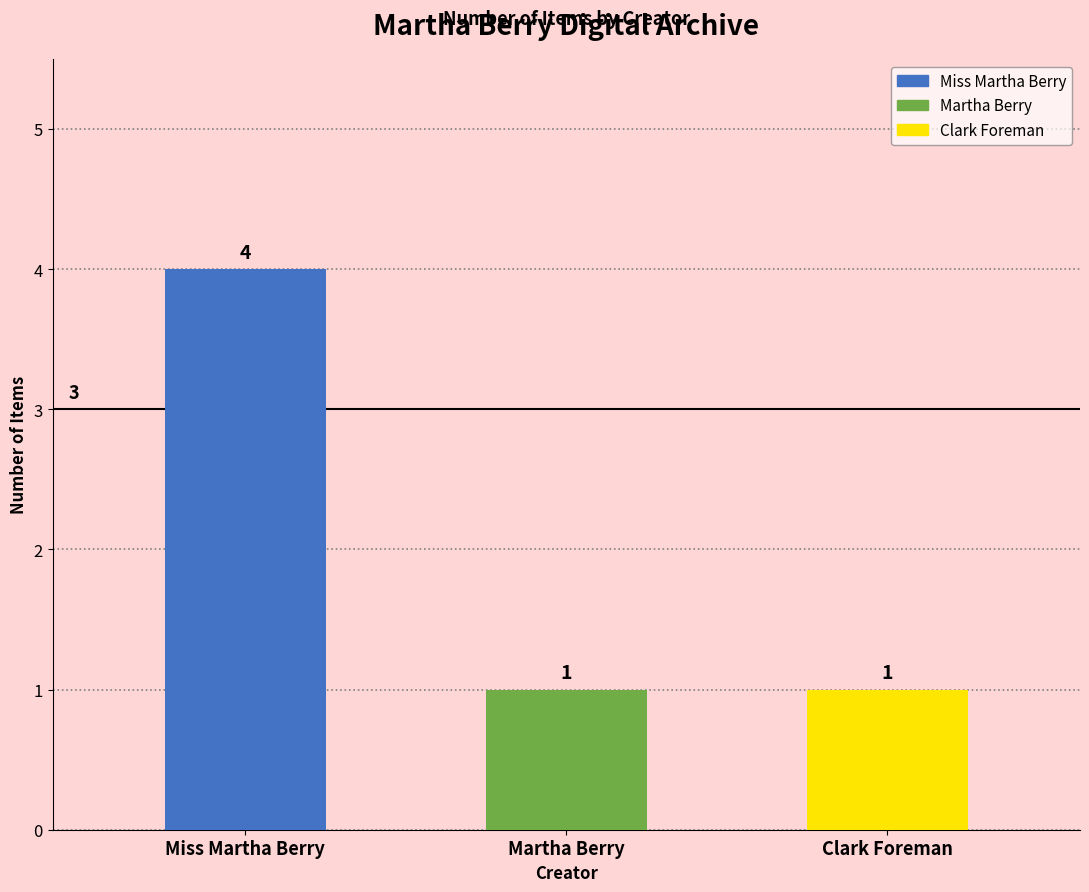

At which category does the chart reach its peak across all series?

Miss Martha Berry